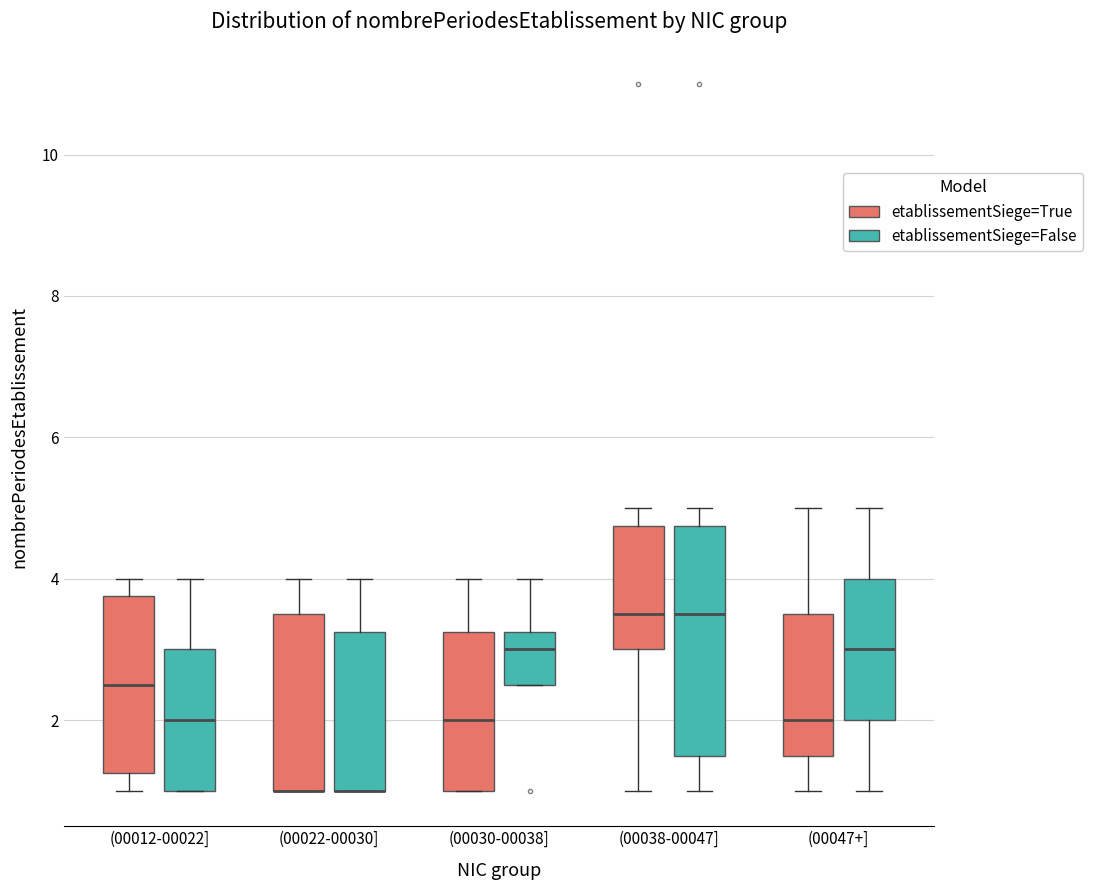

Reading left to right, transcribe this box plot: for each box, give where its median line is, the range the box spans, and where its two whiskers end, as read against the y-axis. The values are not printed on the chart, so give them approximately, as read against the axis.

(00012-00022] (etablissementSiege=True): median 2.6, box 1.2 to 3.8, whiskers 1.0 to 4.0
(00012-00022] (etablissementSiege=False): median 2.0, box 1.0 to 3.0, whiskers 1.0 to 4.0
(00022-00030] (etablissementSiege=True): median 1.0 (drawn on the box's lower edge), box 1.0 to 3.6, whiskers 1.0 to 4.0
(00022-00030] (etablissementSiege=False): median 1.0 (drawn on the box's lower edge), box 1.0 to 3.2, whiskers 1.0 to 4.0
(00030-00038] (etablissementSiege=True): median 2.0, box 1.0 to 3.2, whiskers 1.0 to 4.0
(00030-00038] (etablissementSiege=False): median 3.0, box 2.6 to 3.2, whiskers 2.6 to 4.0
(00038-00047] (etablissementSiege=True): median 3.6, box 3.0 to 4.8, whiskers 1.0 to 5.0
(00038-00047] (etablissementSiege=False): median 3.6, box 1.6 to 4.8, whiskers 1.0 to 5.0
(00047+] (etablissementSiege=True): median 2.0, box 1.6 to 3.6, whiskers 1.0 to 5.0
(00047+] (etablissementSiege=False): median 3.0, box 2.0 to 4.0, whiskers 1.0 to 5.0